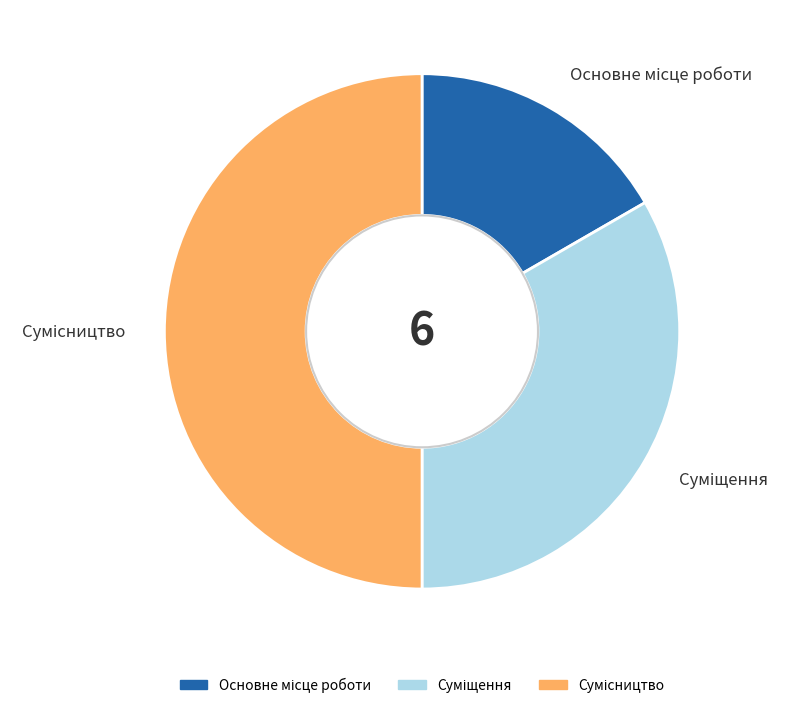

How many segments does this pie chart have?

3